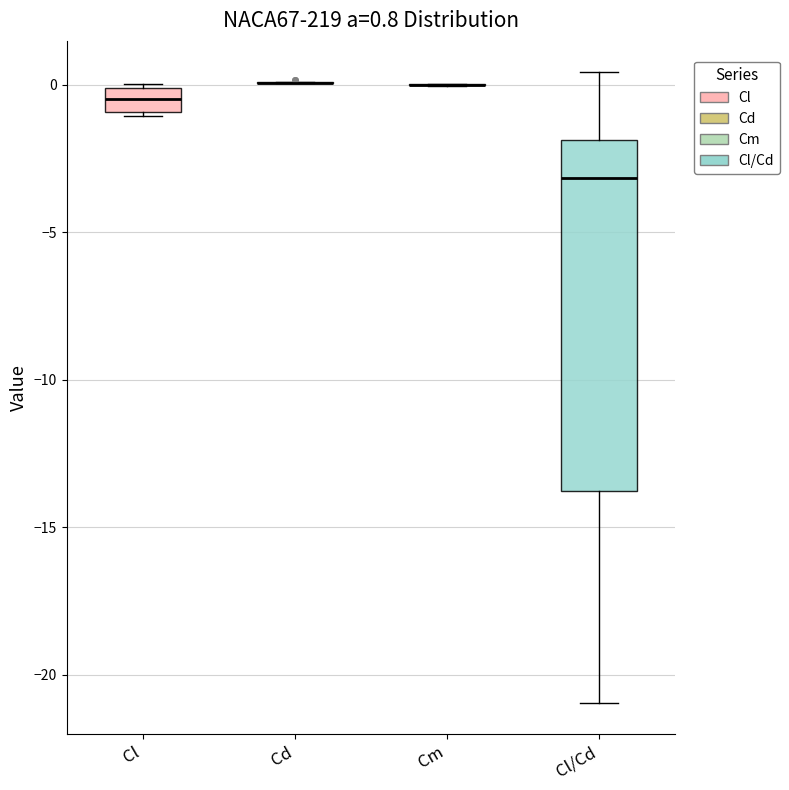

Which box is the tallest, from its lower edge to its upper edge?

Cl/Cd